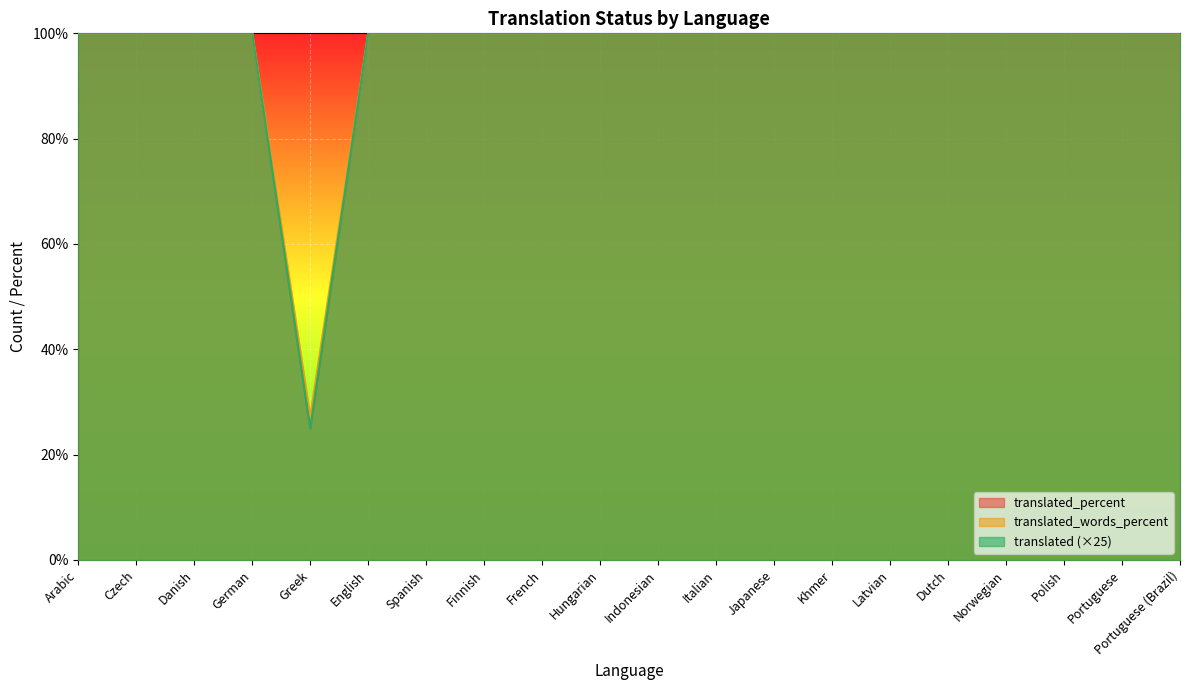

Where is translated nearest to the value 63?

Greek